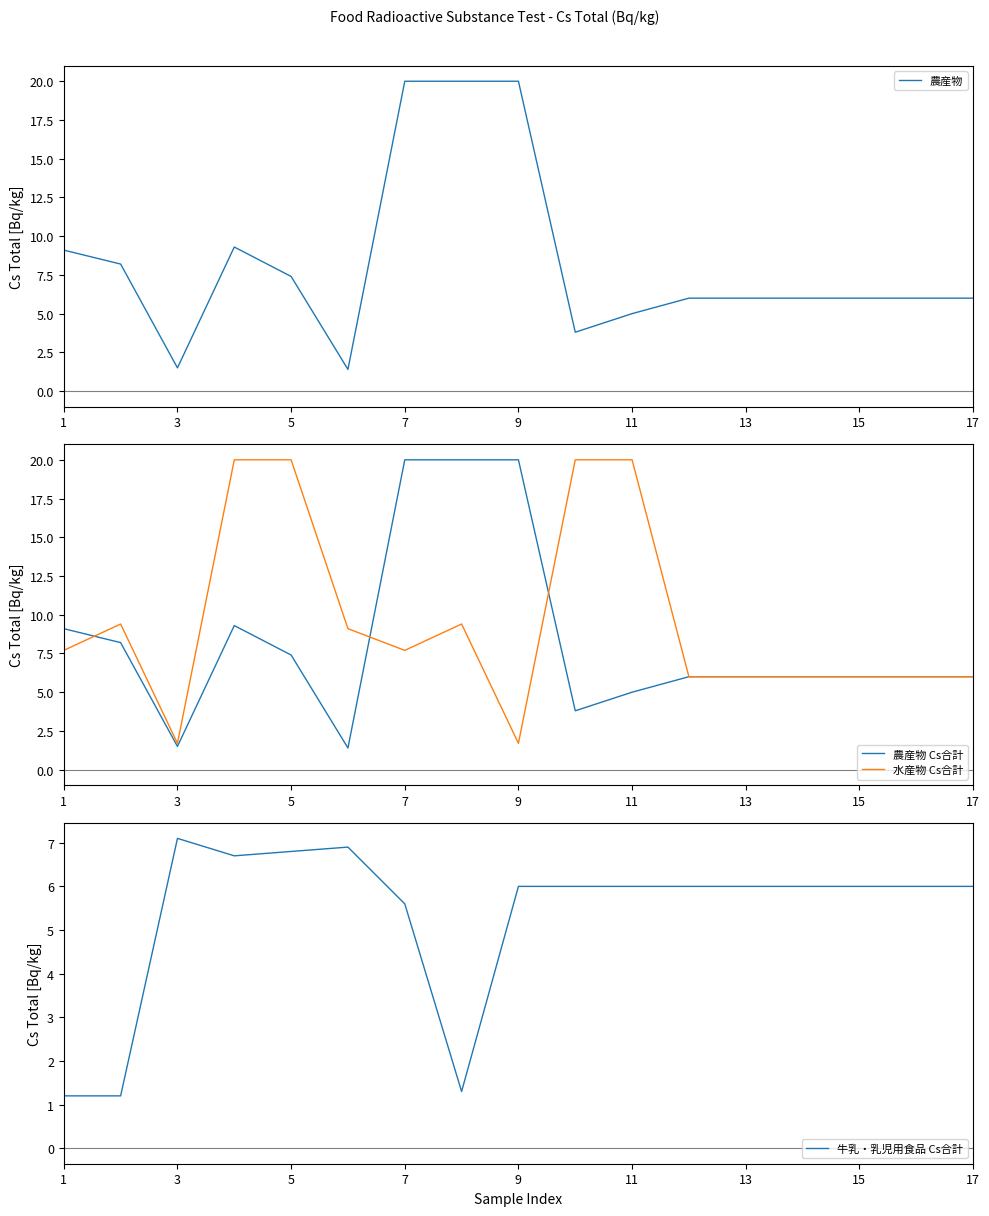

Which label corresponds to the smallest value in the chart?

1